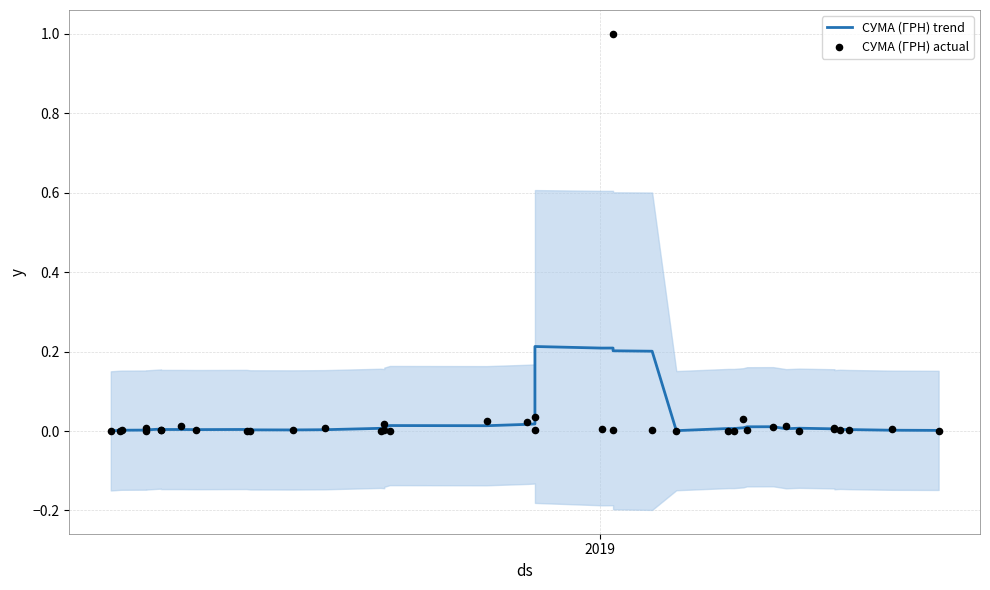

At how many categories does at least one series exceed 0?

39